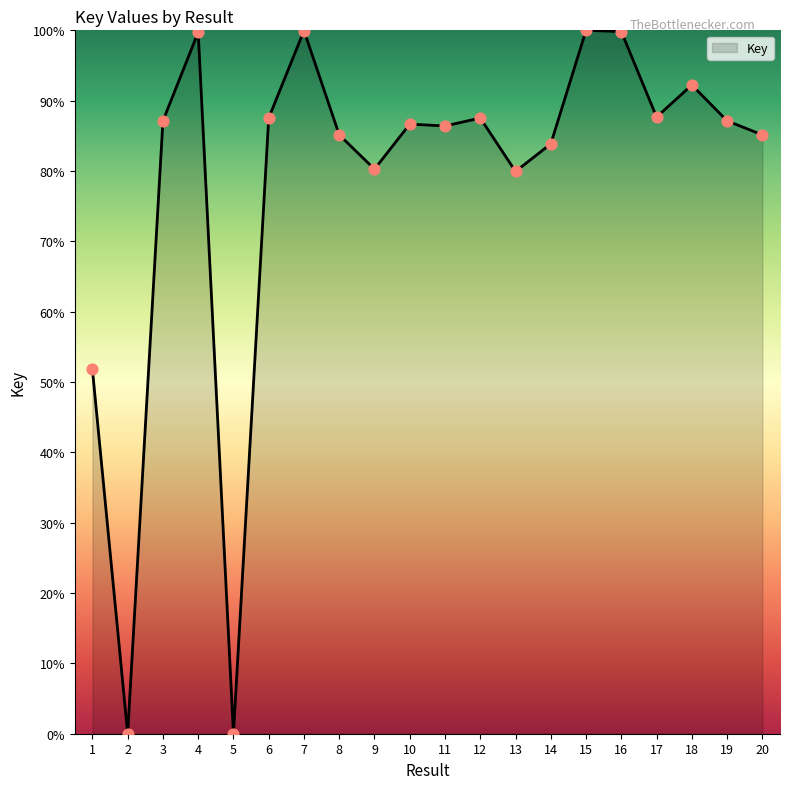

What is the ratio of the value at 18 to the value at 17?

1.1